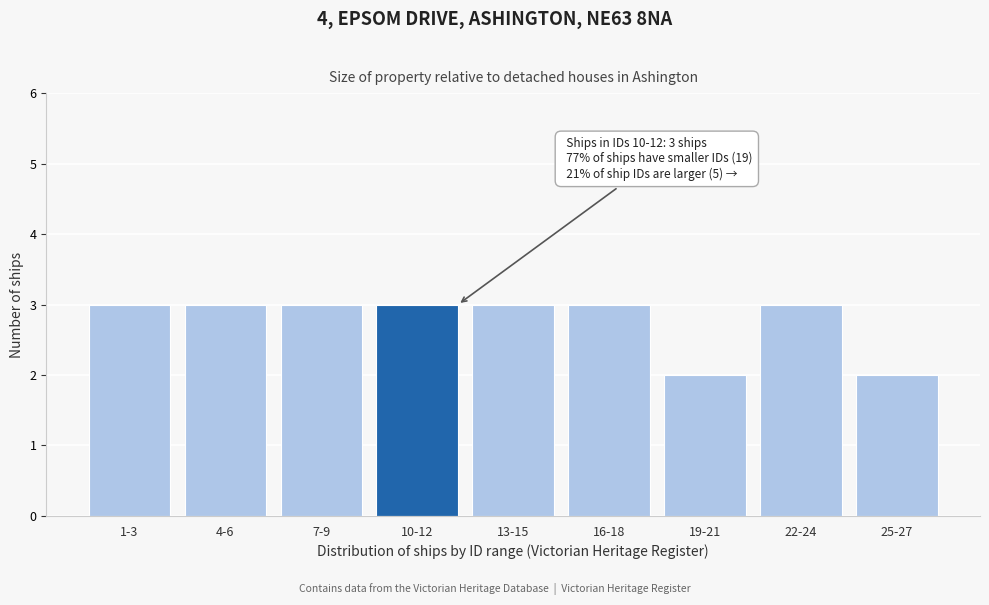

Reading right to left, transcribe all the data shown in this chart.

2	3	2	3	3	3	3	3	3